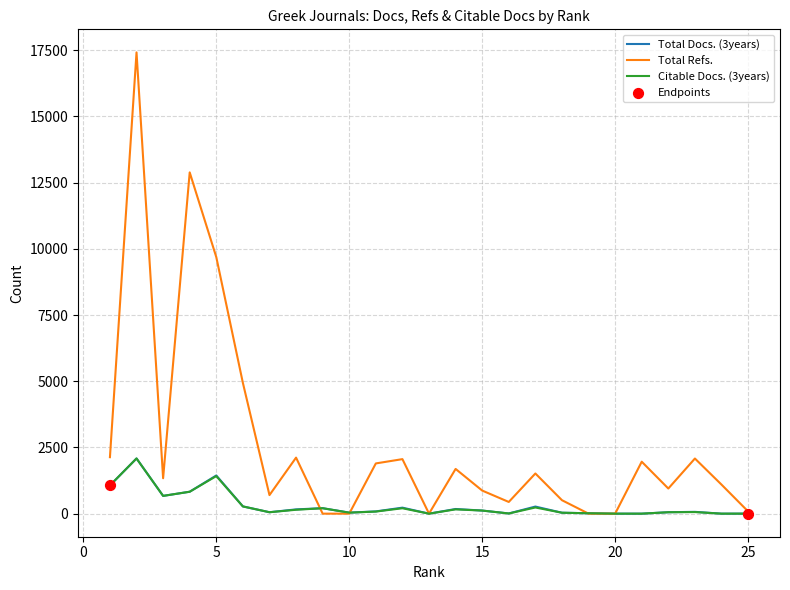

Which series has the largest total across all categories?

Total Refs.